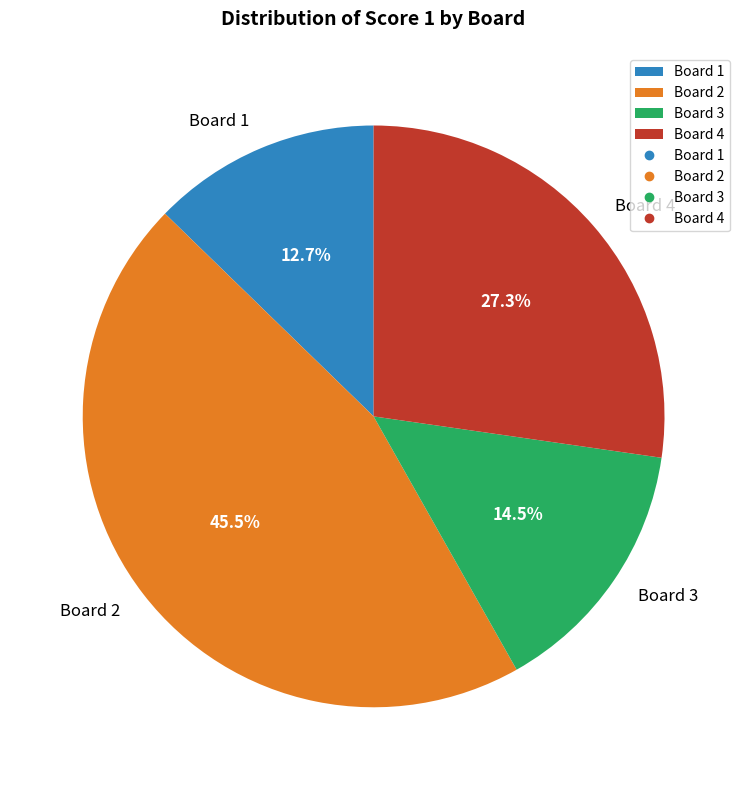

How many segments does this pie chart have?

4